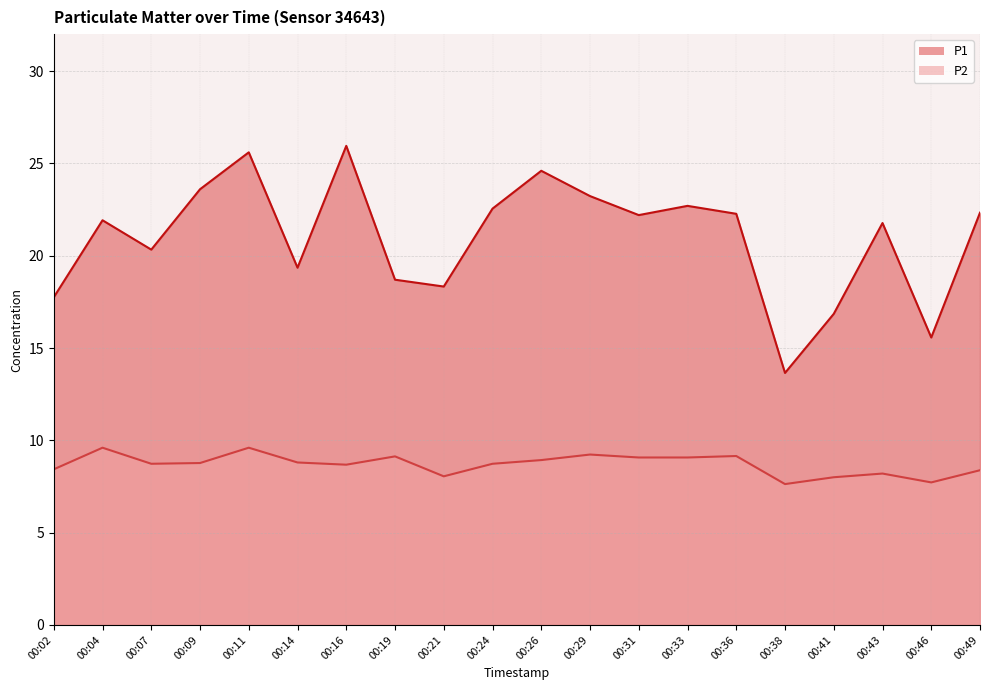

At which category does P2 reach its first local valley?

00:07